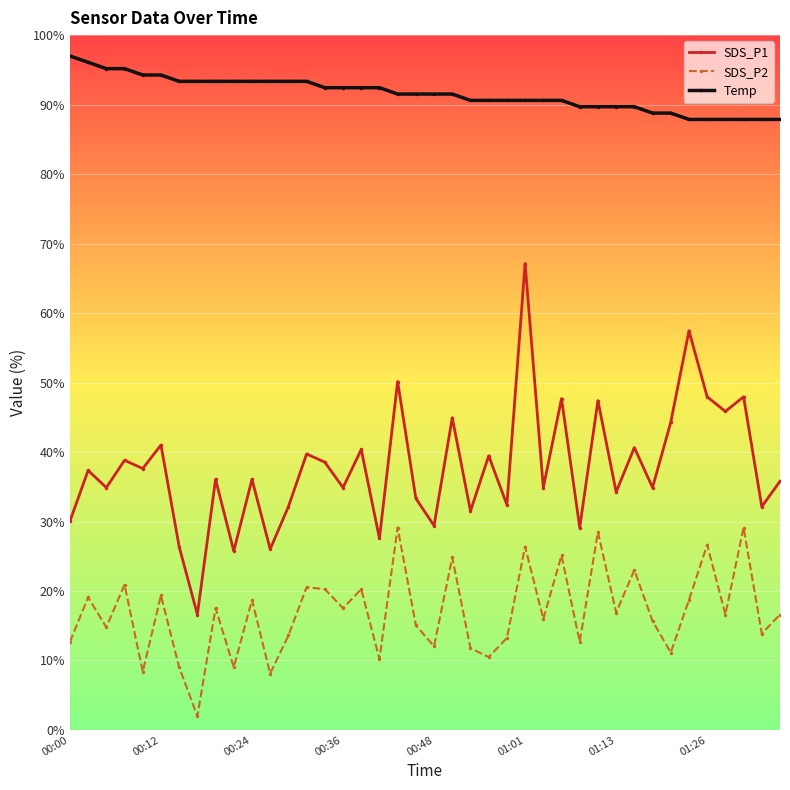

What is the value of the SDS_P2 point at the 19th from the left?

29.1